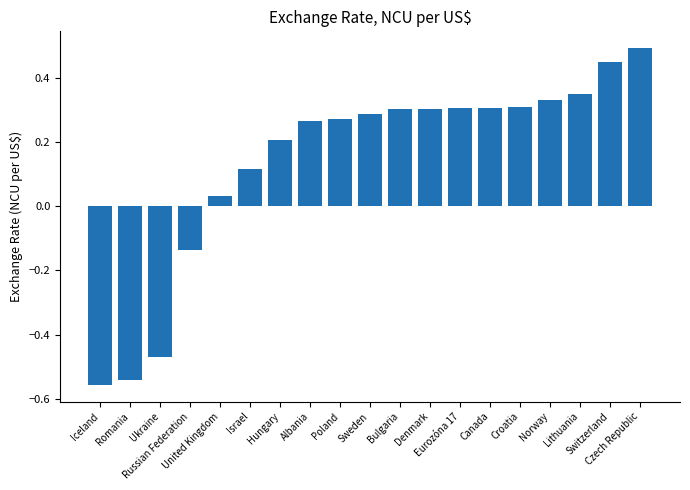

What is the difference between the maximum and minimum values?

1.0